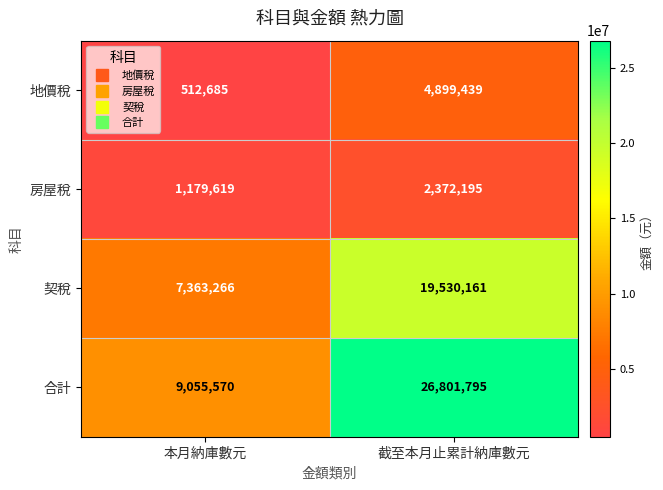

Which series has the largest total across all categories?

合計